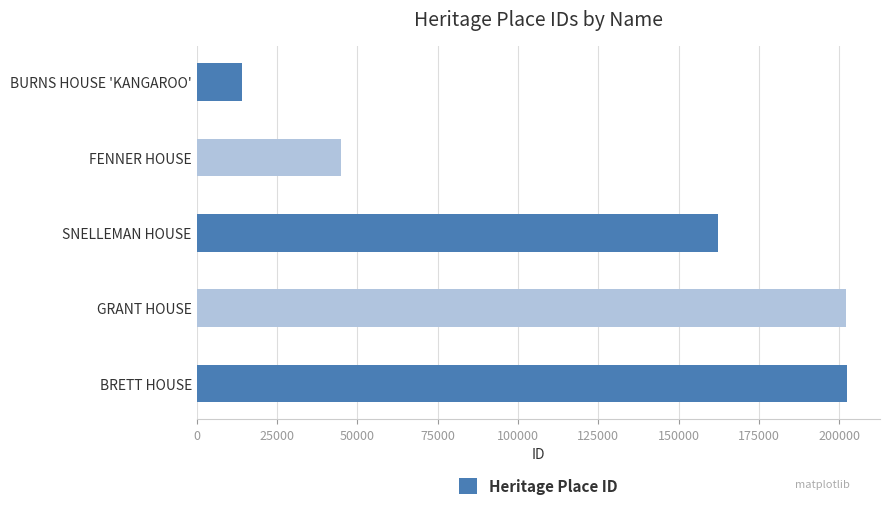

At which category does the chart reach its minimum across all series?

BURNS HOUSE 'KANGAROO'